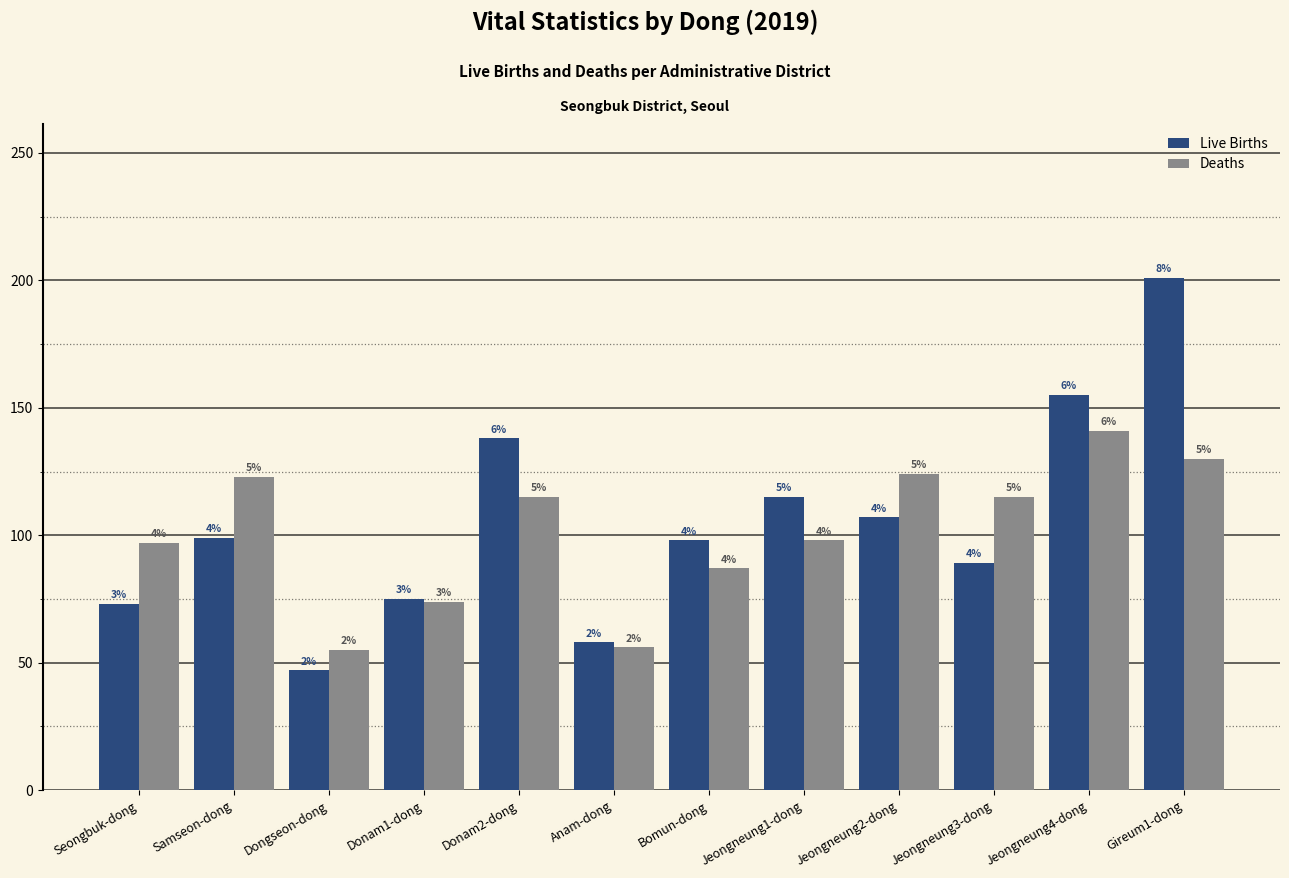

What is the sum of all Deaths values?

1215